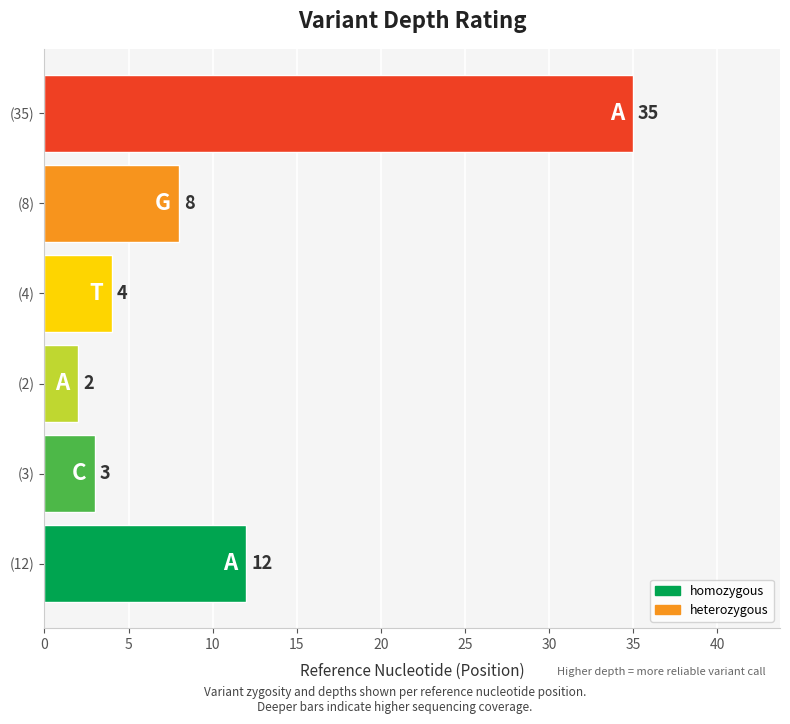

Reading top to bottom, transcribe all the data shown in this chart.

35	8	4	2	3	12